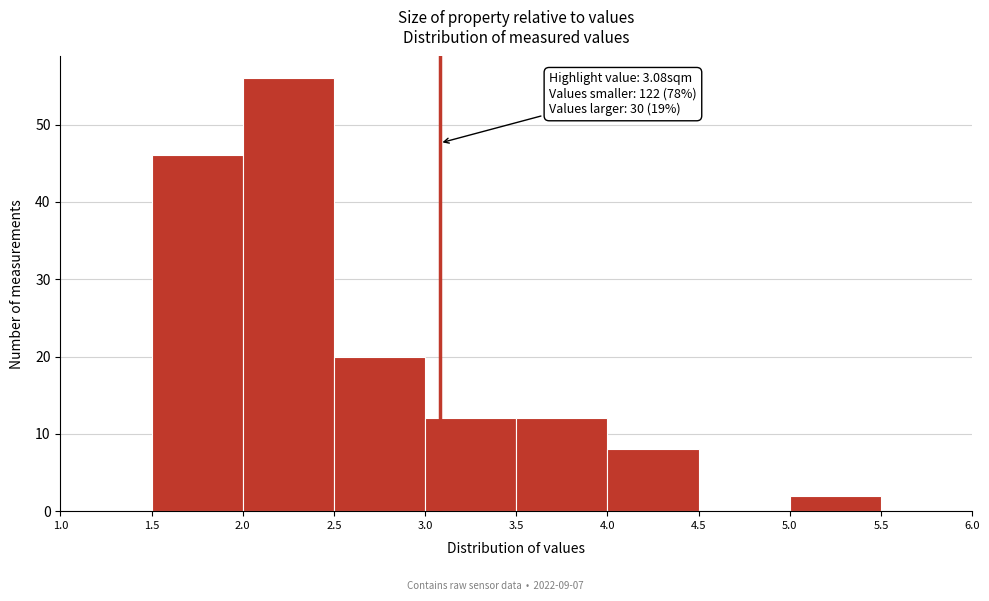

Which range on the x-axis has the tallest bar?

2.0 to 2.5